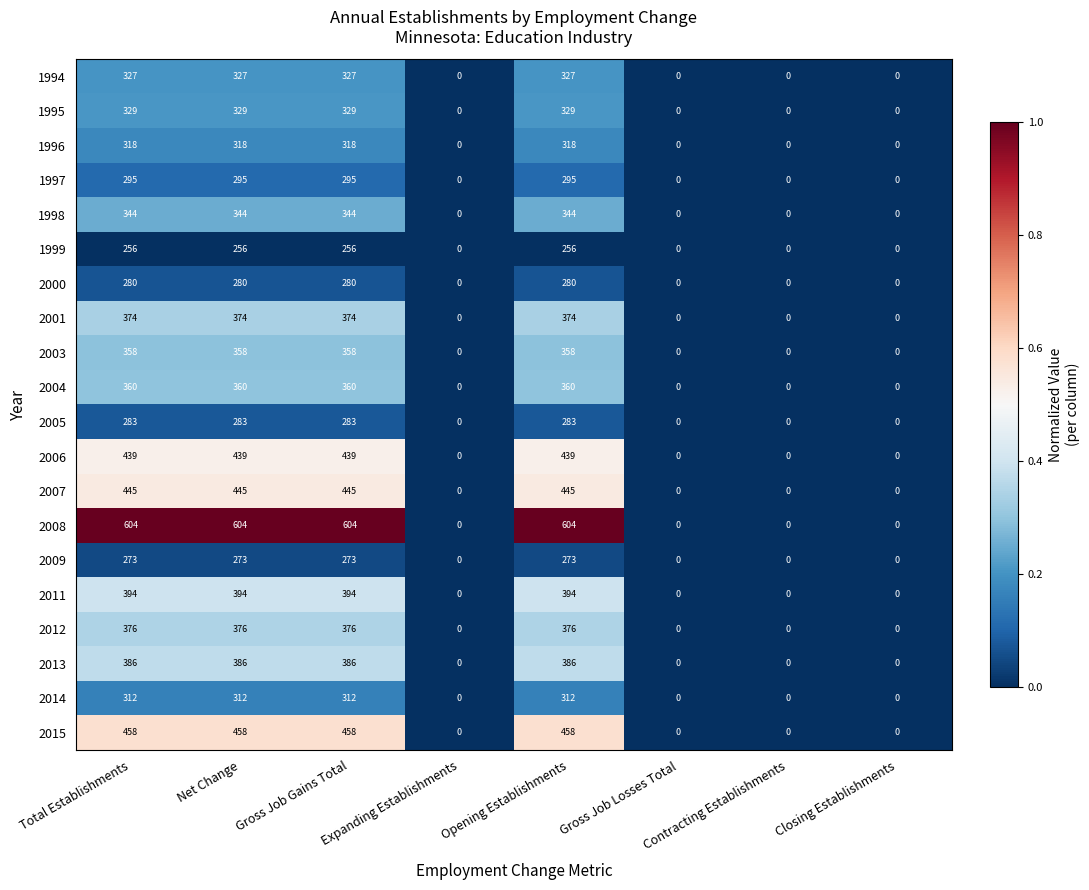

Is it true that 2005 equals -108 at Contracting Establishments?

False